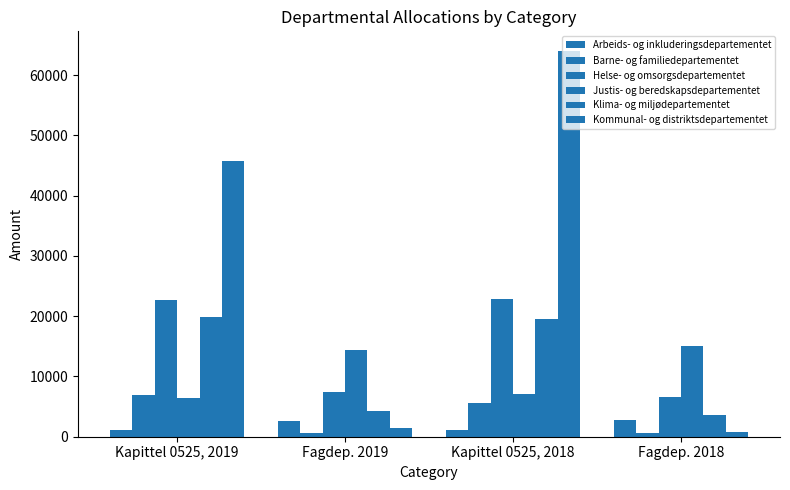

Reading right to left, list all the values displayed in this chart.

Arbeids- og inkluderingsdepartementet: Fagdep. 2018=2717	Kapittel 0525, 2018=1096	Fagdep. 2019=2557	Kapittel 0525, 2019=1193
Barne- og familiedepartementet: Fagdep. 2018=635	Kapittel 0525, 2018=5595	Fagdep. 2019=625	Kapittel 0525, 2019=6860
Helse- og omsorgsdepartementet: Fagdep. 2018=6514	Kapittel 0525, 2018=22871	Fagdep. 2019=7393	Kapittel 0525, 2019=22763
Justis- og beredskapsdepartementet: Fagdep. 2018=15096	Kapittel 0525, 2018=7032	Fagdep. 2019=14310	Kapittel 0525, 2019=6394
Klima- og miljødepartementet: Fagdep. 2018=3592	Kapittel 0525, 2018=19467	Fagdep. 2019=4216	Kapittel 0525, 2019=19821
Kommunal- og distriktsdepartementet: Fagdep. 2018=843	Kapittel 0525, 2018=64067	Fagdep. 2019=1407	Kapittel 0525, 2019=45812